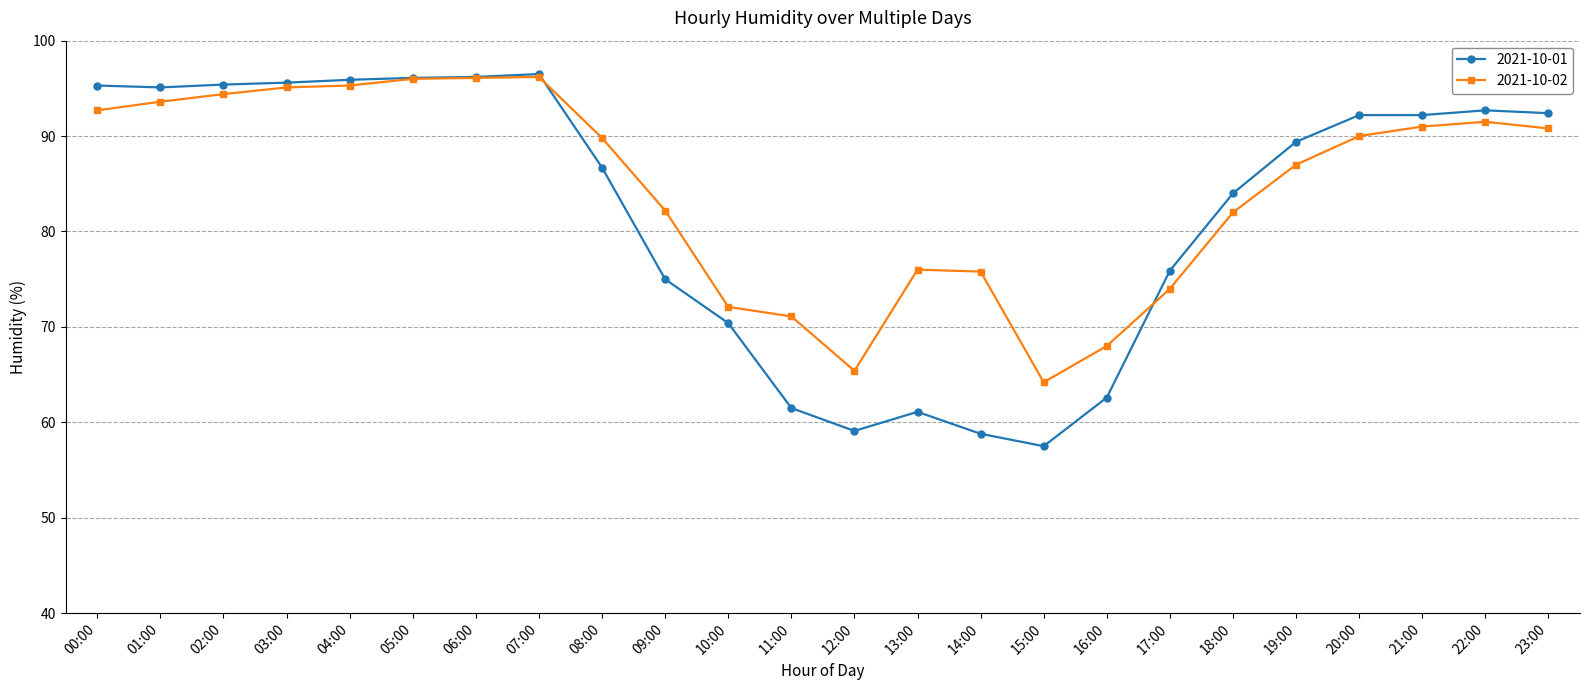

Which series has the widest spread of values?

2021-10-01